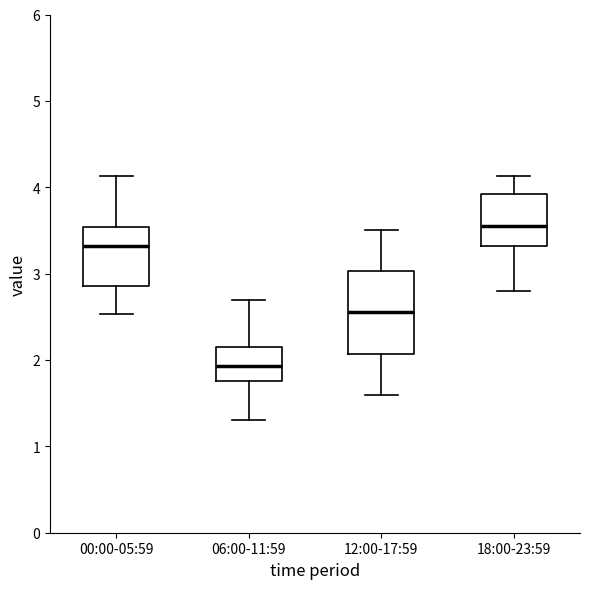

Where is the lower edge of the box for 00:00-05:59 on the y-axis? The values are not printed on the chart, so give them approximately, as read against the axis.

2.9